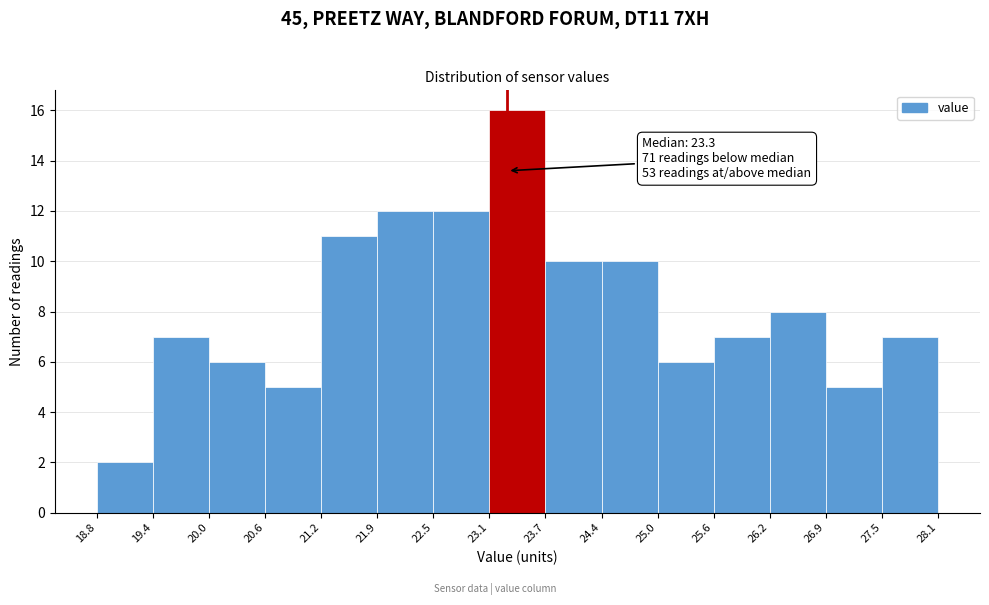

Over which range of the x-axis is the bar tallest?

23.1 to 23.7